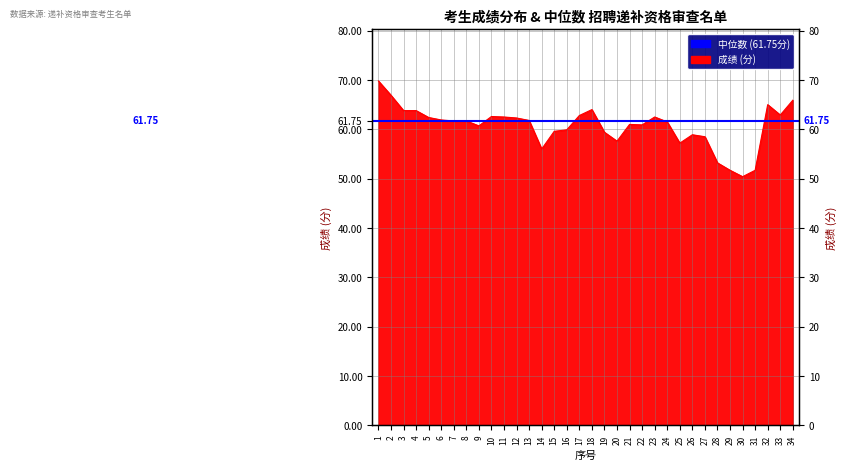

Is it true that the value at 13 is 94.5?

False